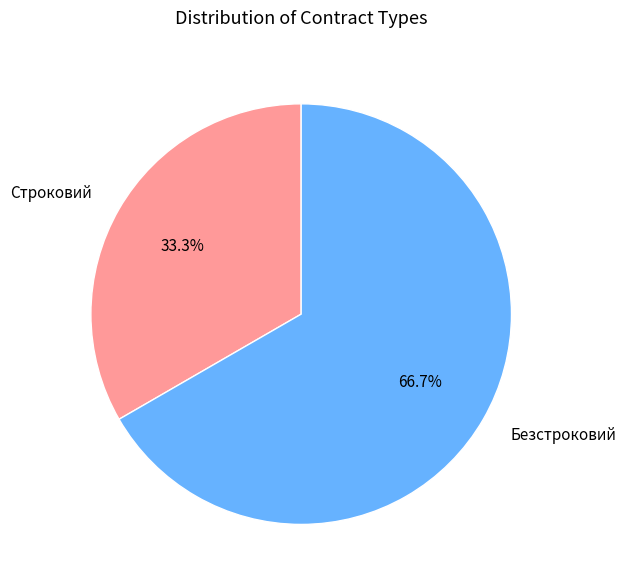

True or false: Безстроковий accounts for 67% of the total.

True